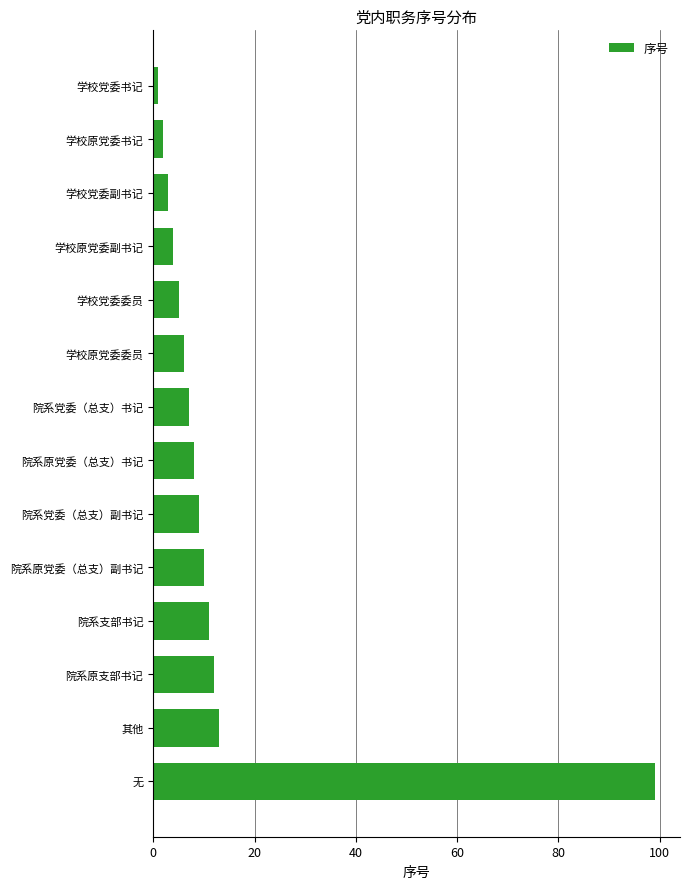

What is the change in value from 院系原党委（总支）书记 to 院系支部书记?

+3